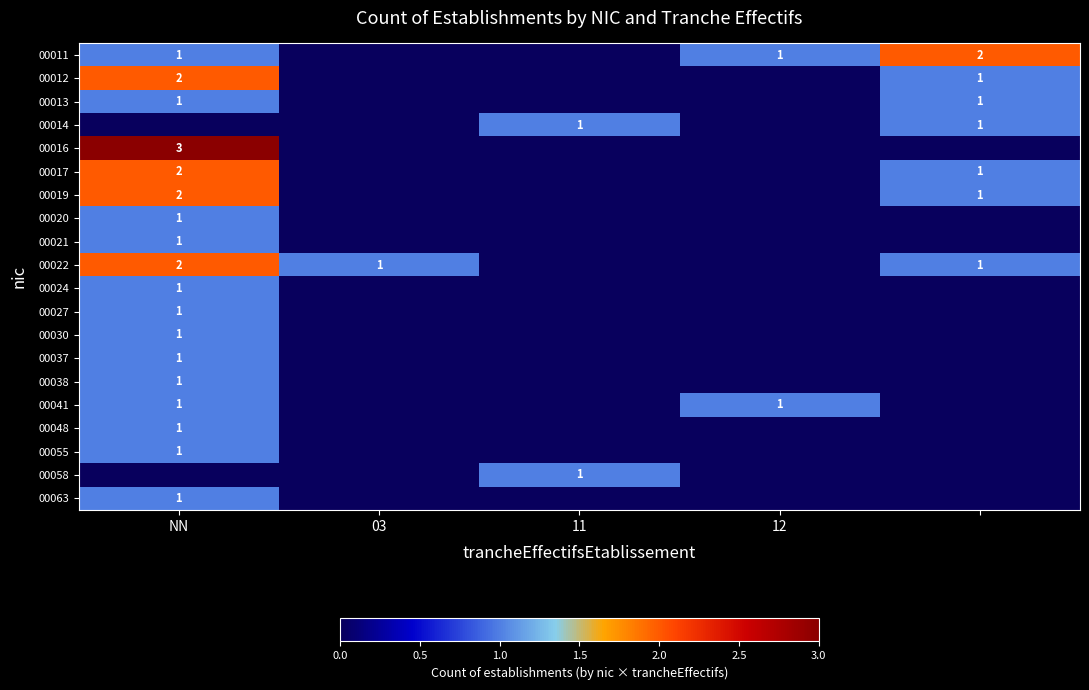

How many categories are shown in the chart?

5